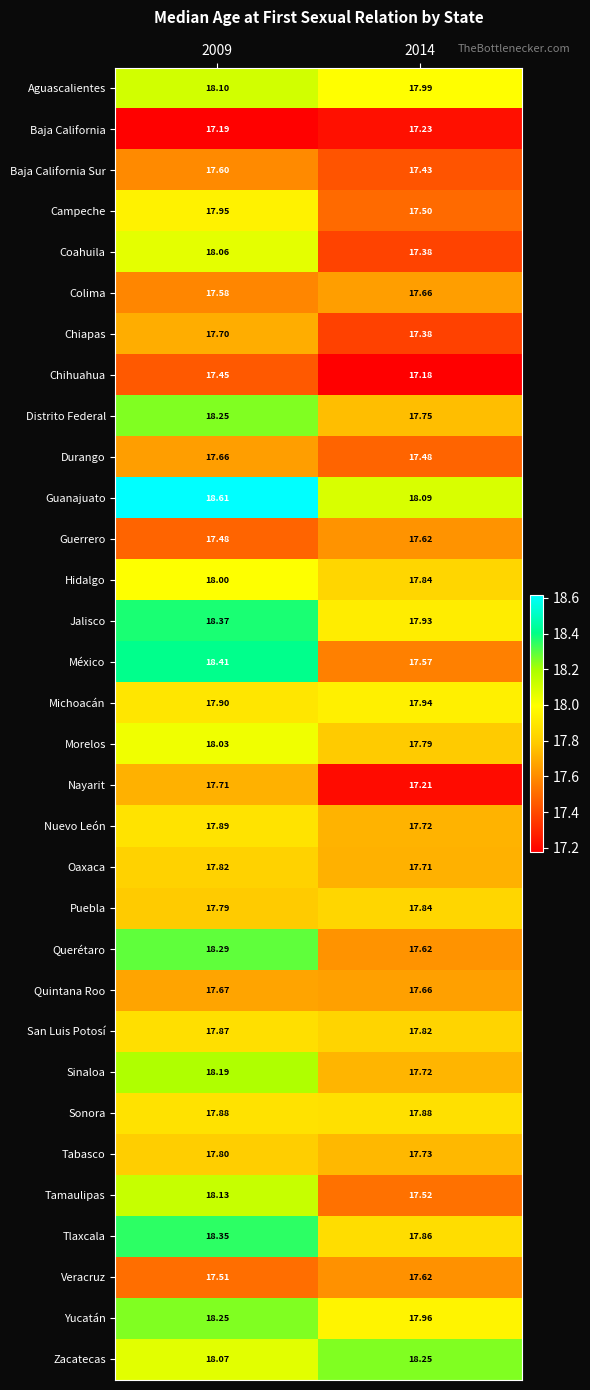

Which category has the highest value across all series?

2009